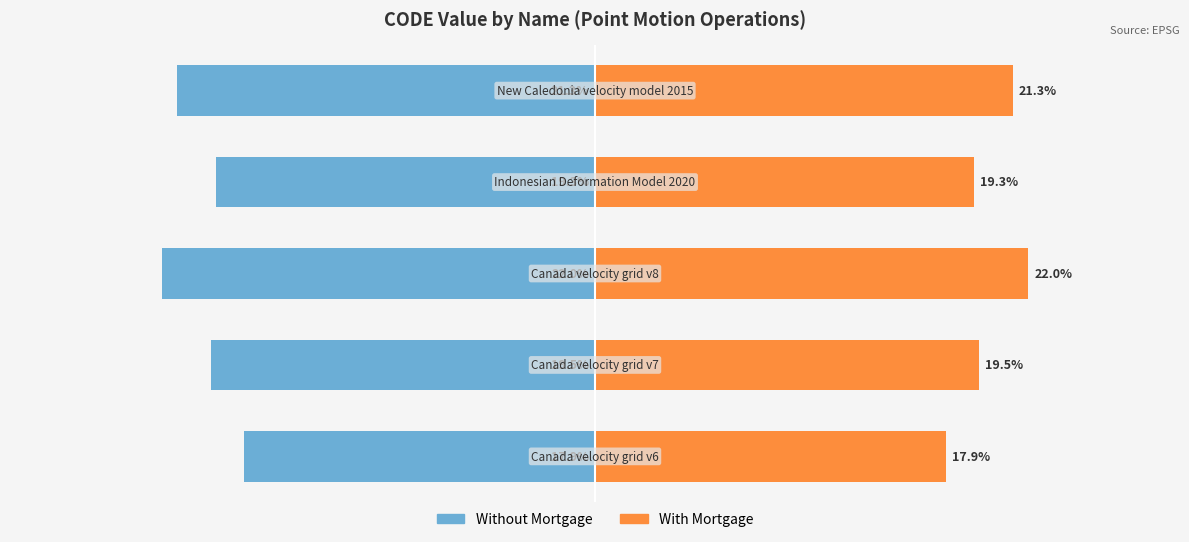

Which series has the largest total across all categories?

With Mortgage